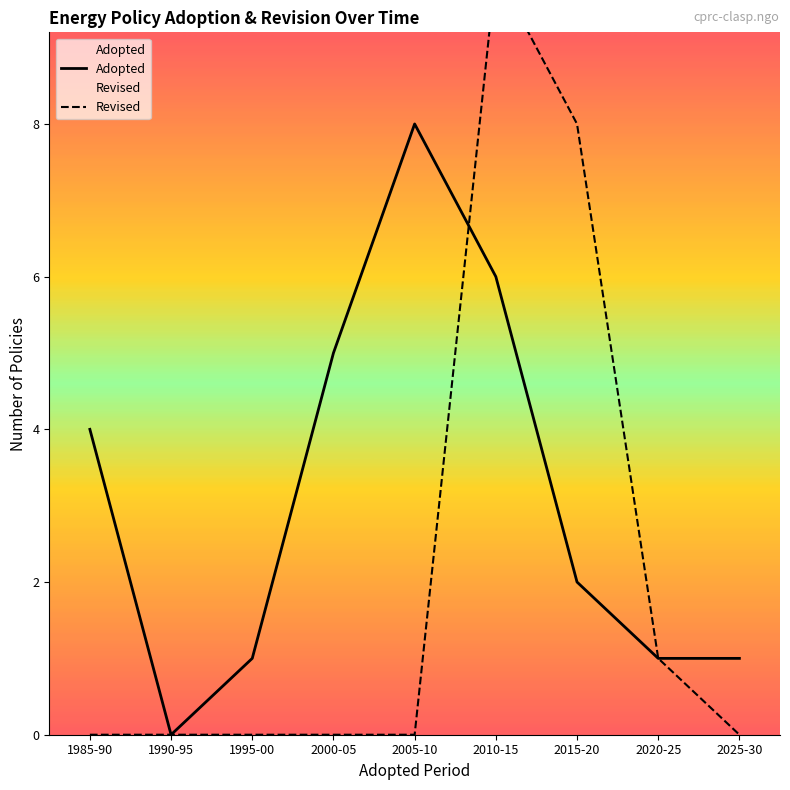

The value of Adopted at 2025-30 is 1. True or false?

True